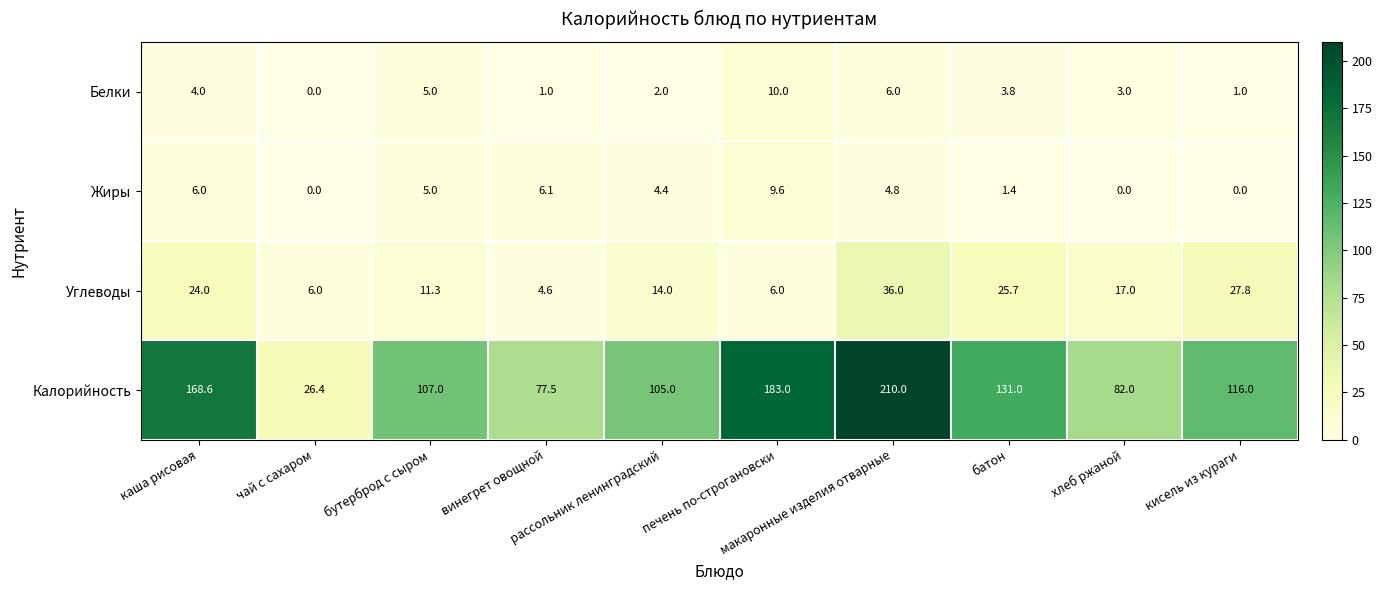

List the series in order of their peak value, lowest first.

Жиры, Белки, Углеводы, Калорийность